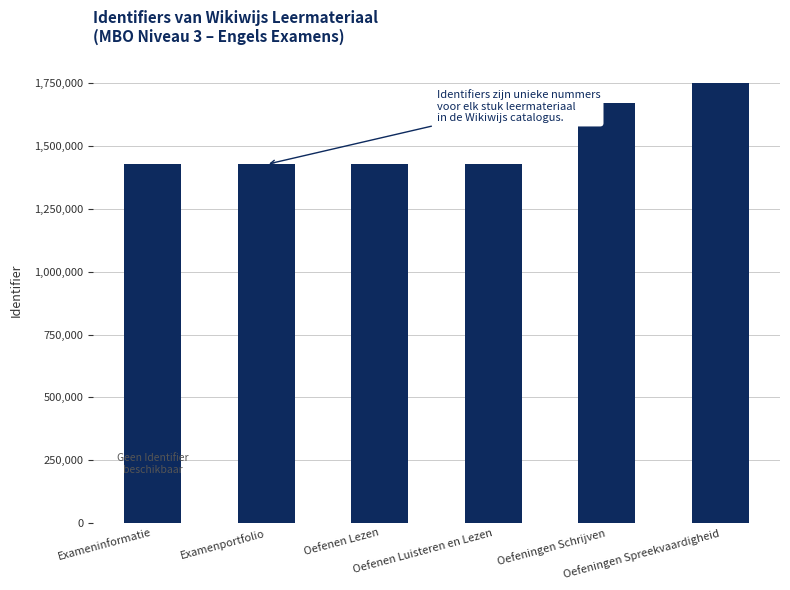

What is the change in value from Examenportfolio to Oefenen Luisteren en Lezen?

+4